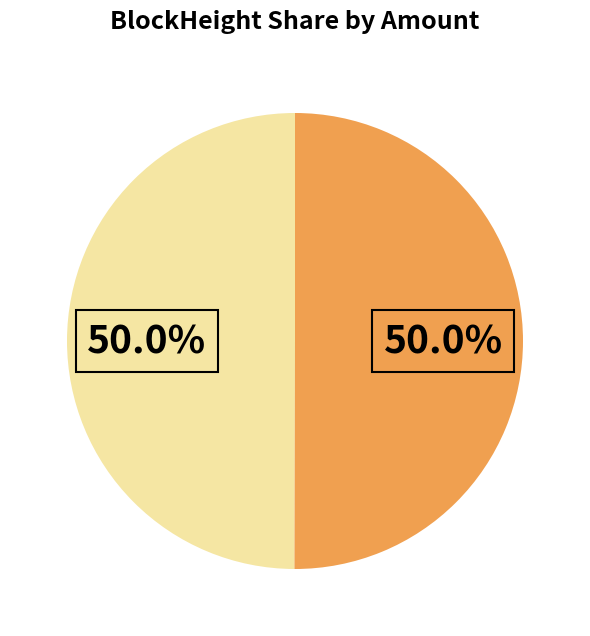

What is the smallest slice in the pie chart?

333732